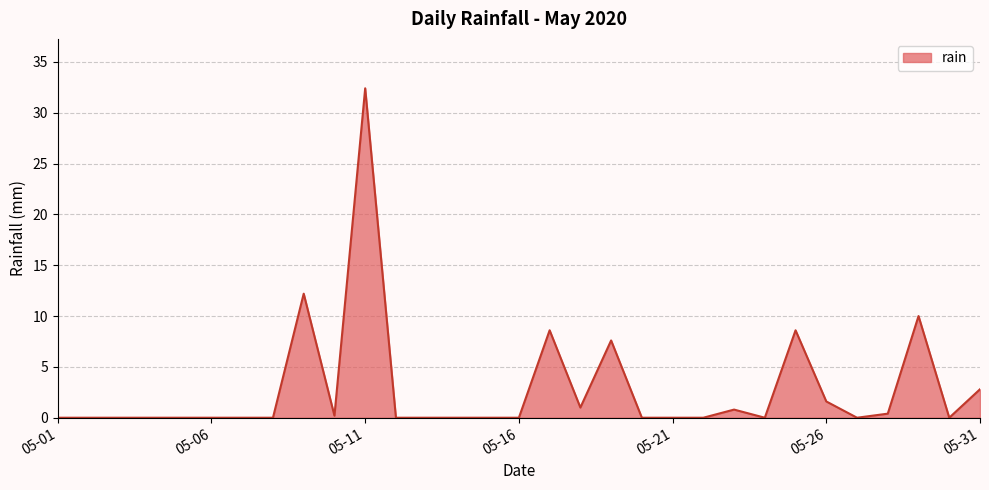

What is the greatest value displayed?

32.4